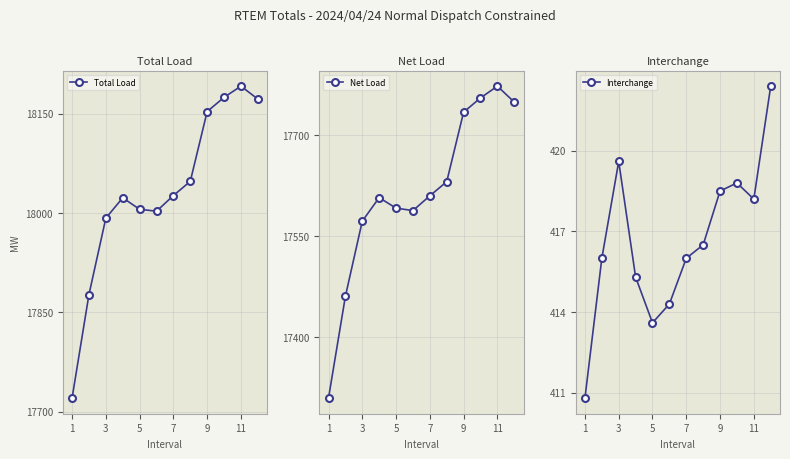

True or false: Total Load has more than 2 interior local peaks.

False